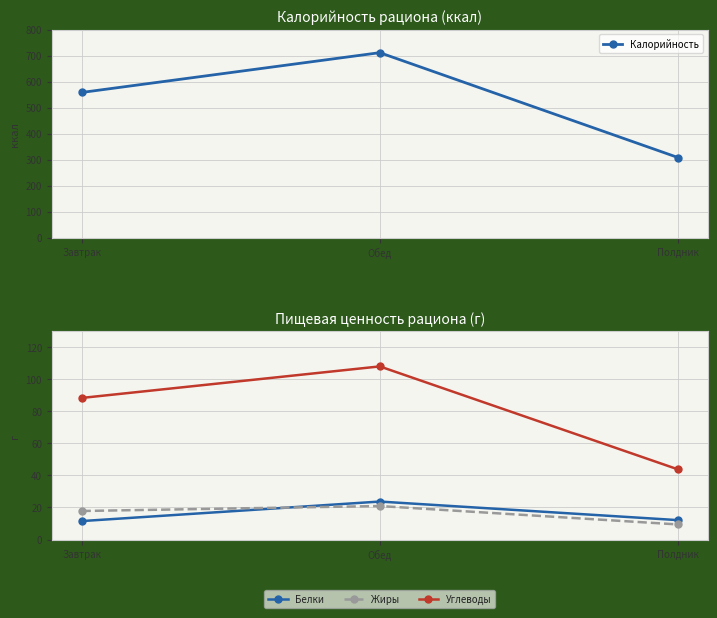

How many data points in Углеводы are less than 88?

1